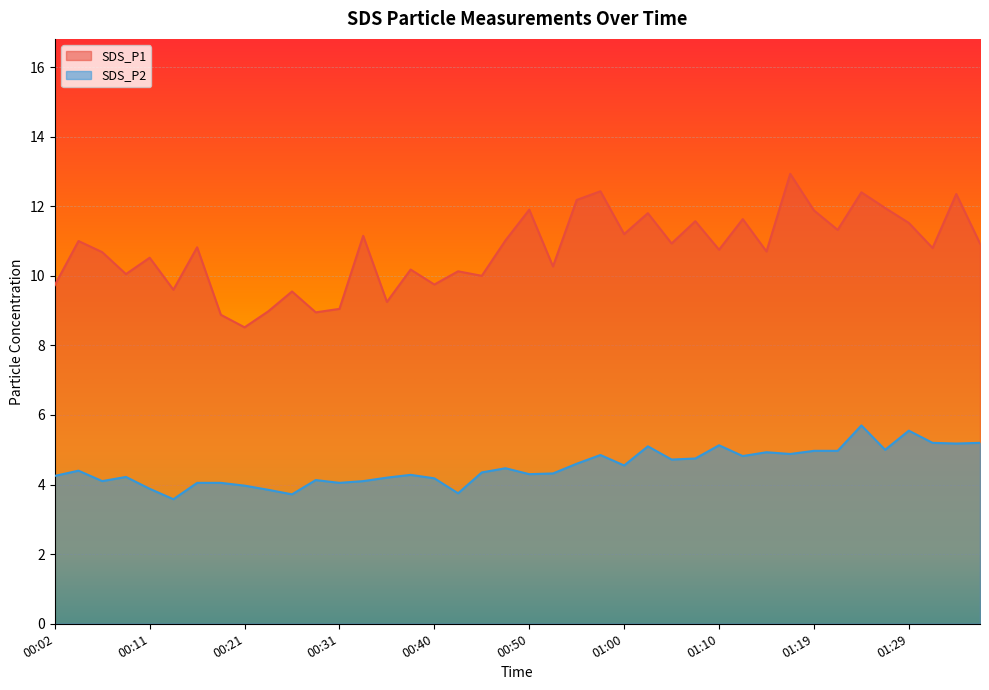

The SDS_P2 series shows 4.7 at 01:05. True or false?

True